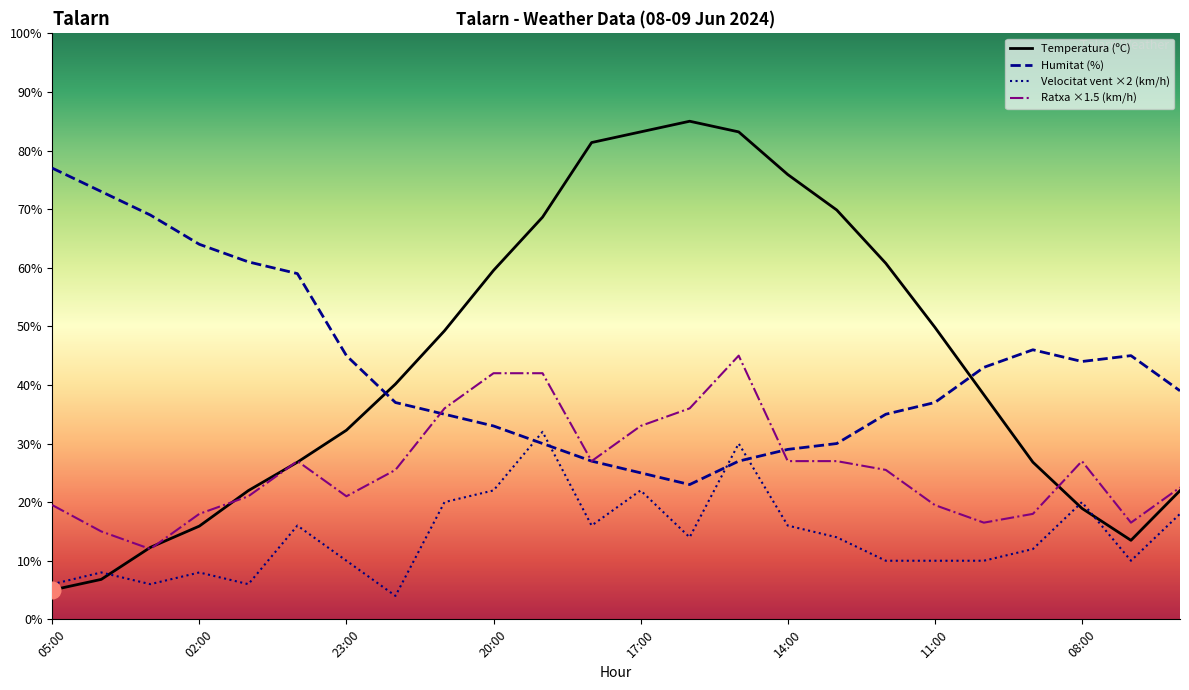

Does the chart have visible grid lines?

No